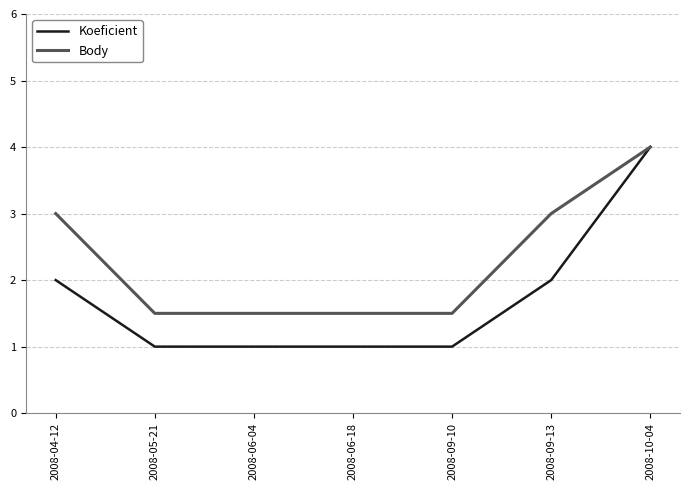

What is the difference between the maximum and minimum values in the Koeficient series?

3.0